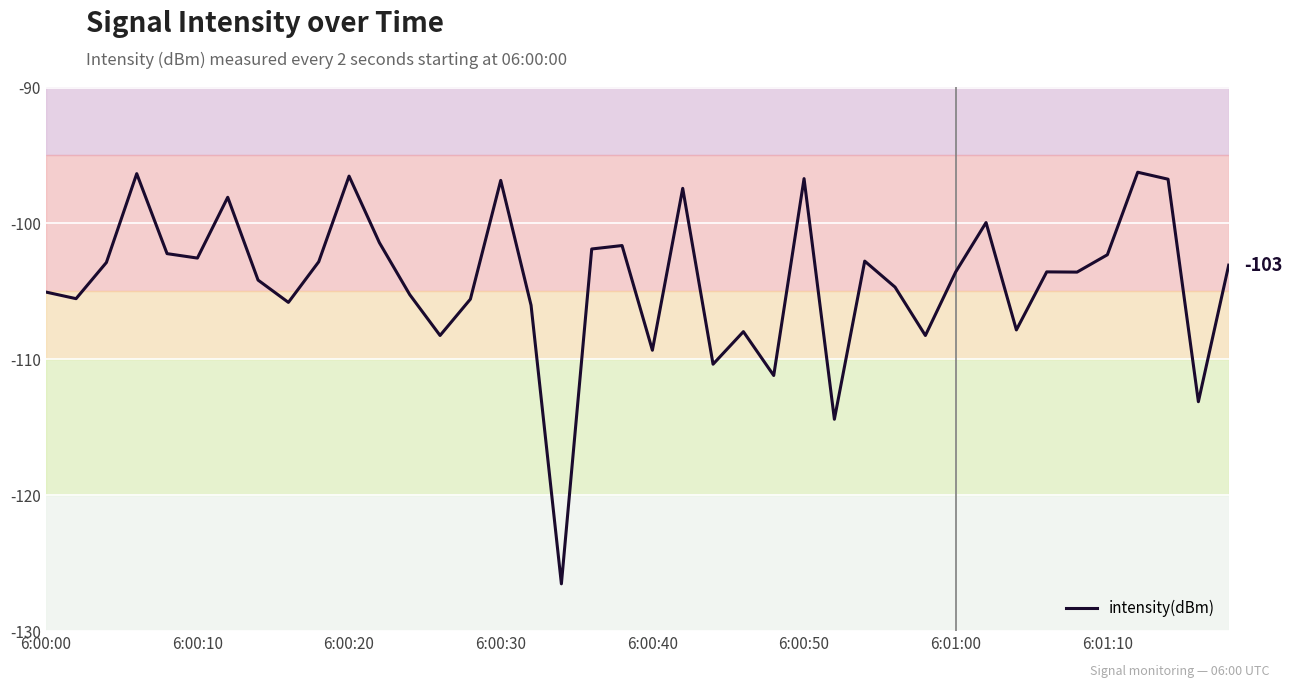

Does the chart have visible grid lines?

Yes